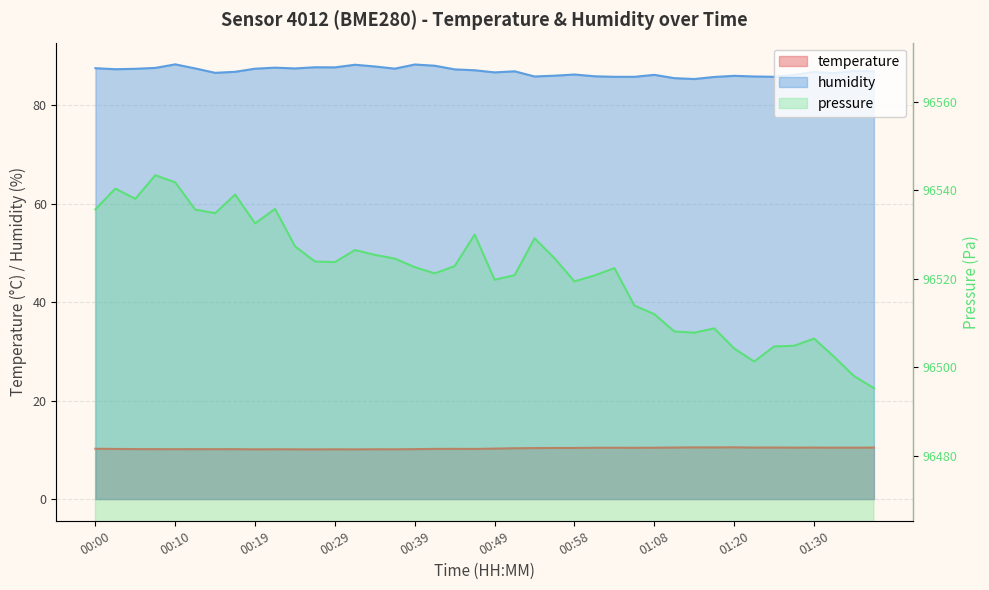

At which label does temperature reach its minimum?

00:27